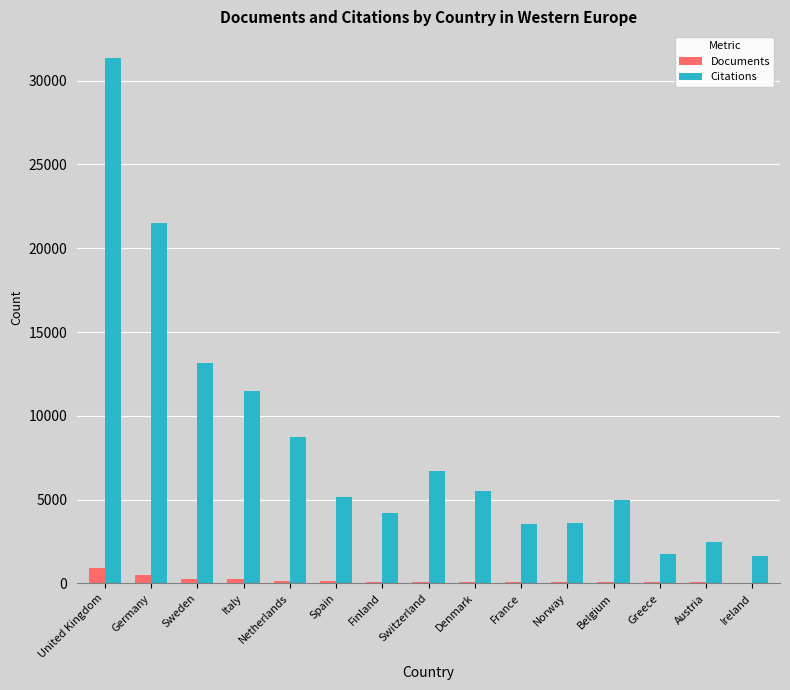

Is the value of Documents at France greater than the value of Citations at Ireland?

No